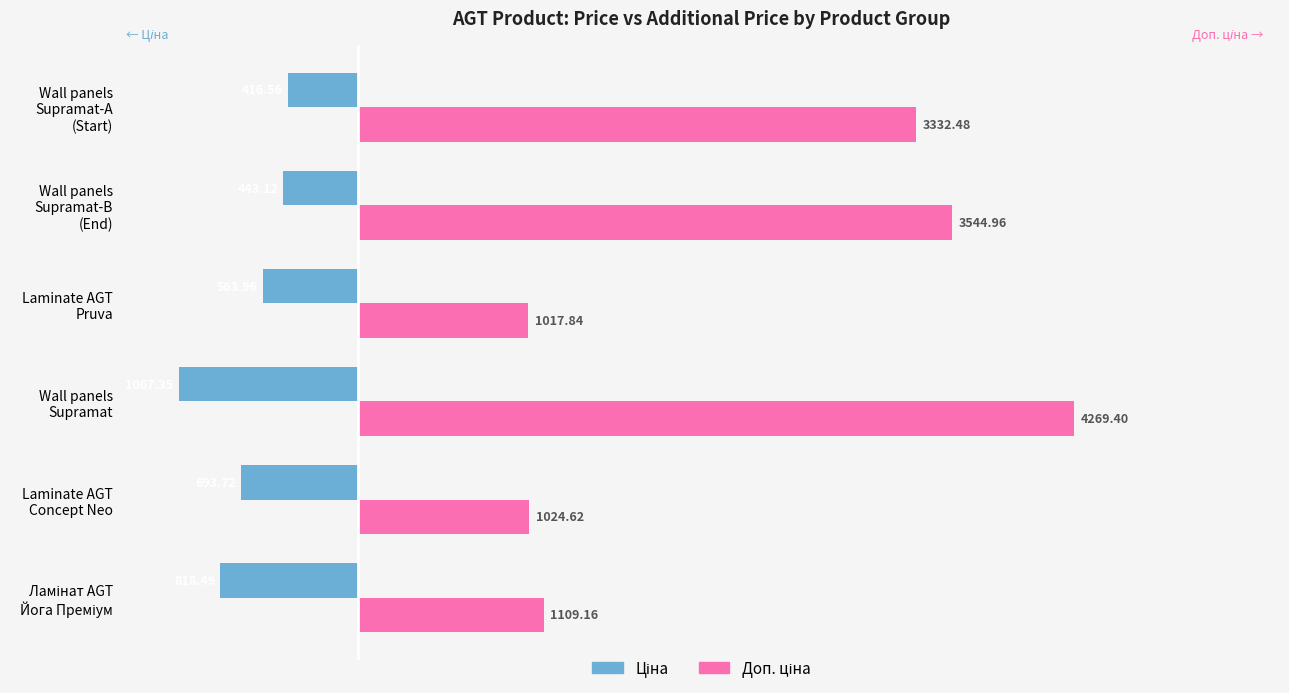

At how many categories does at least one series exceed 2069?

3